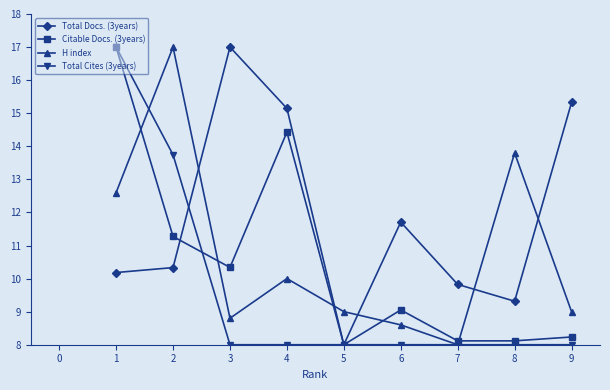

Which series changed the most between 6 and 7?

Total Docs. (3years)